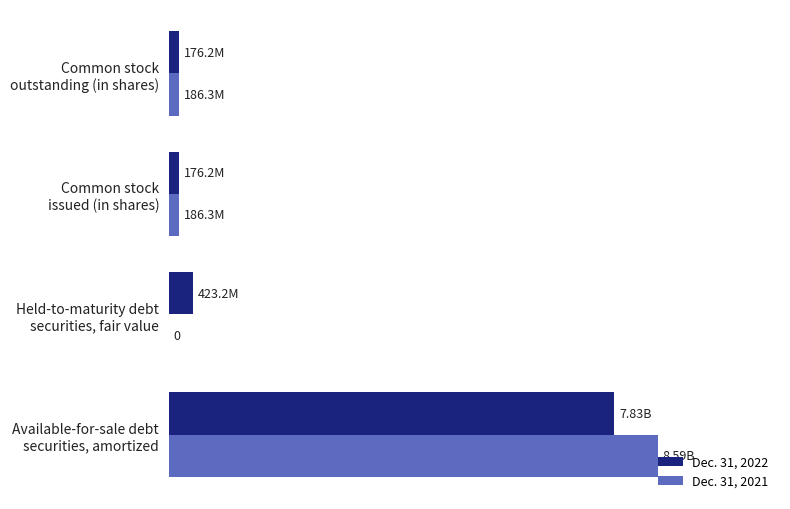

Which series has the widest spread of values?

Dec. 31, 2021